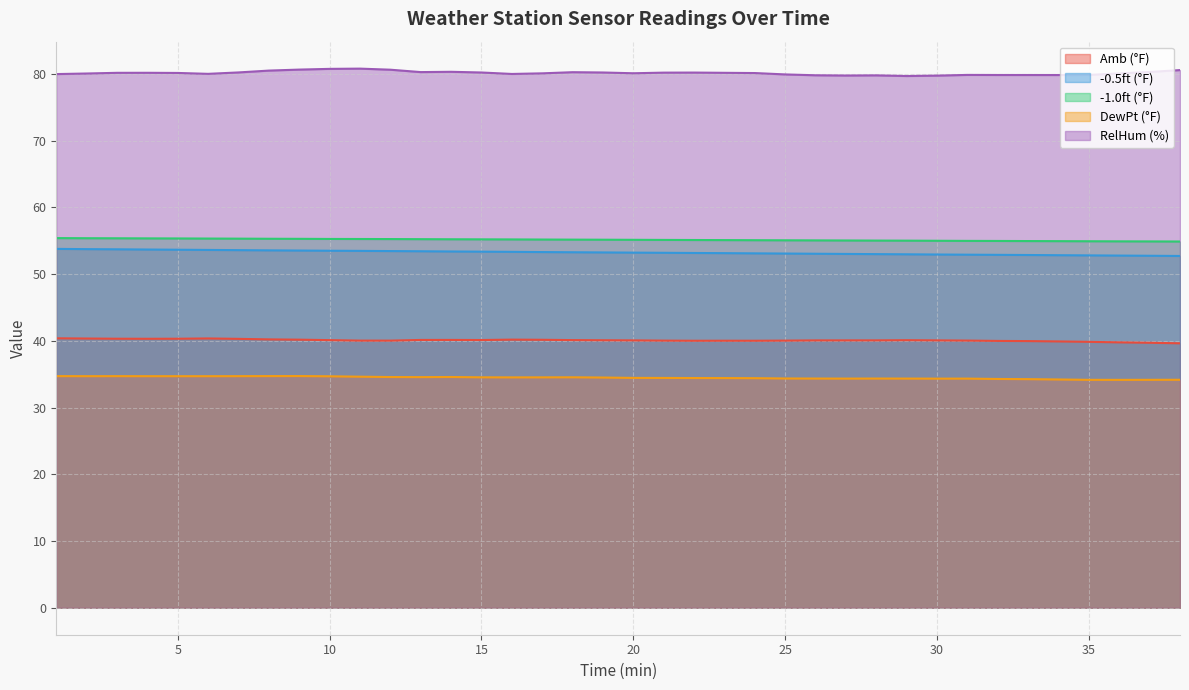

At which category is the sum across all series the highest?

9